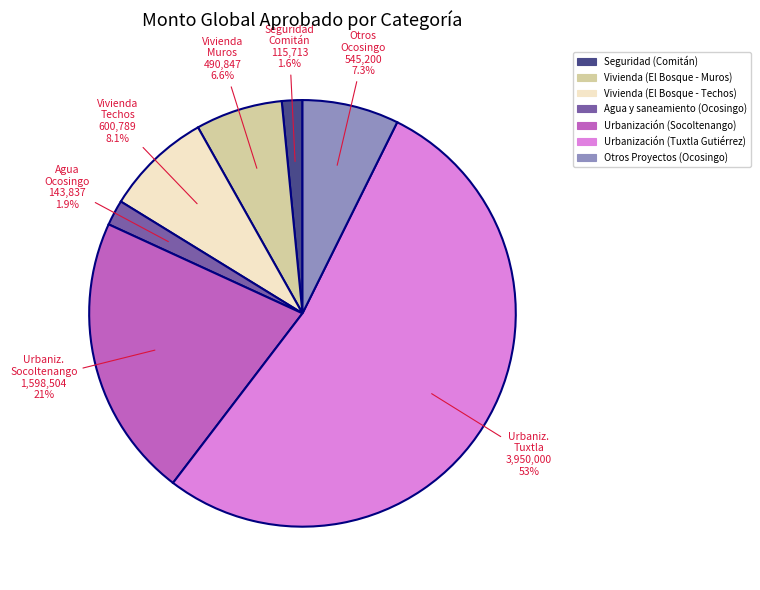

Which category has the biggest portion of the pie?

Urbanización (Tuxtla Gutiérrez)